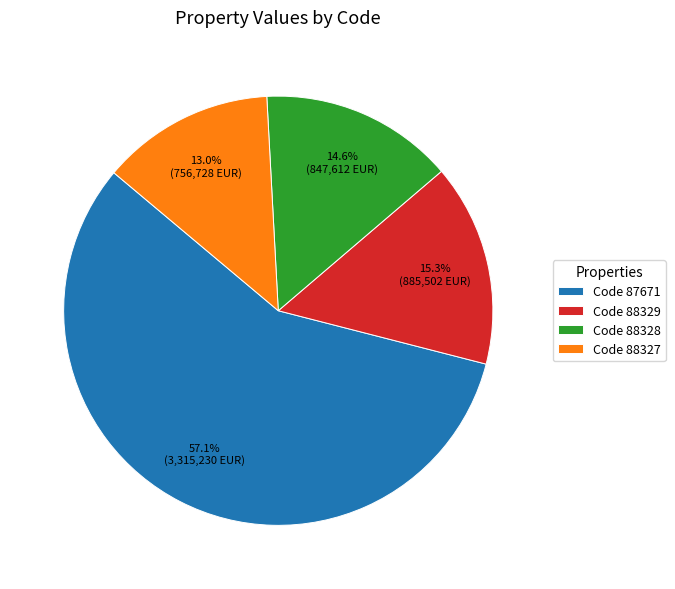

Which has a higher value, Code 87671 or Code 88327?

Code 87671